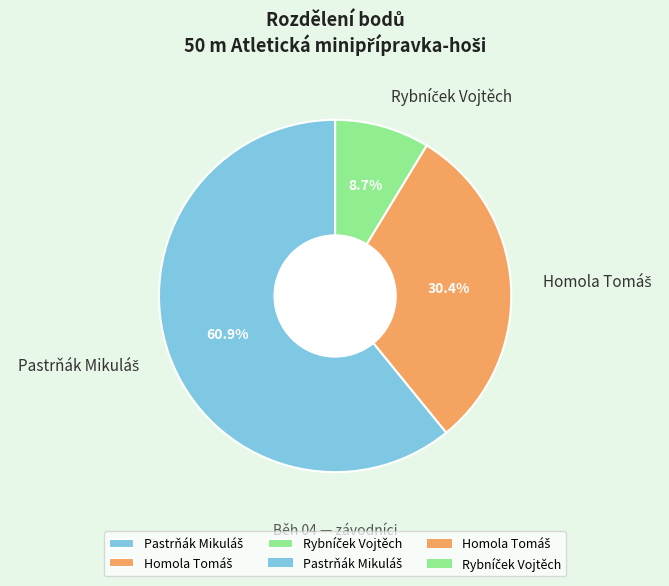

Does any single category account for the majority?

Yes